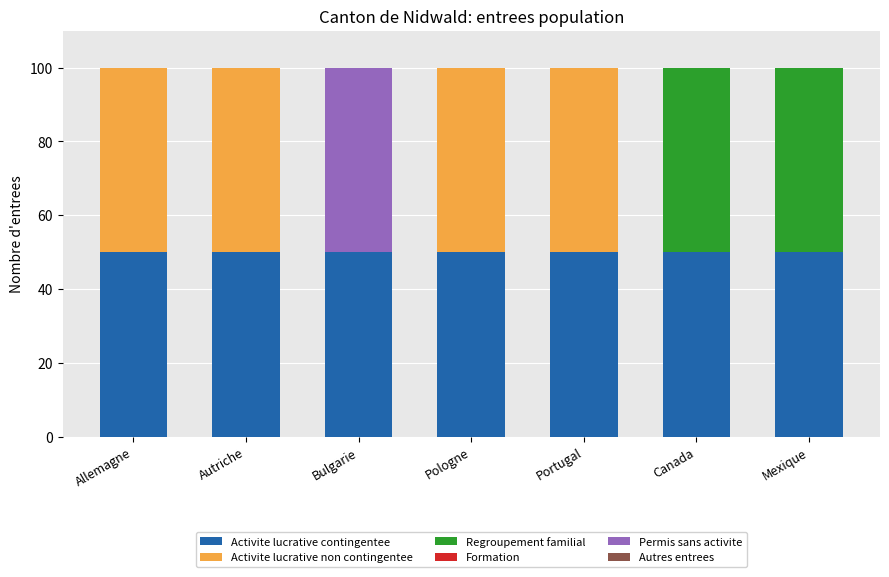

What is the total value across all series at Allemagne?

100